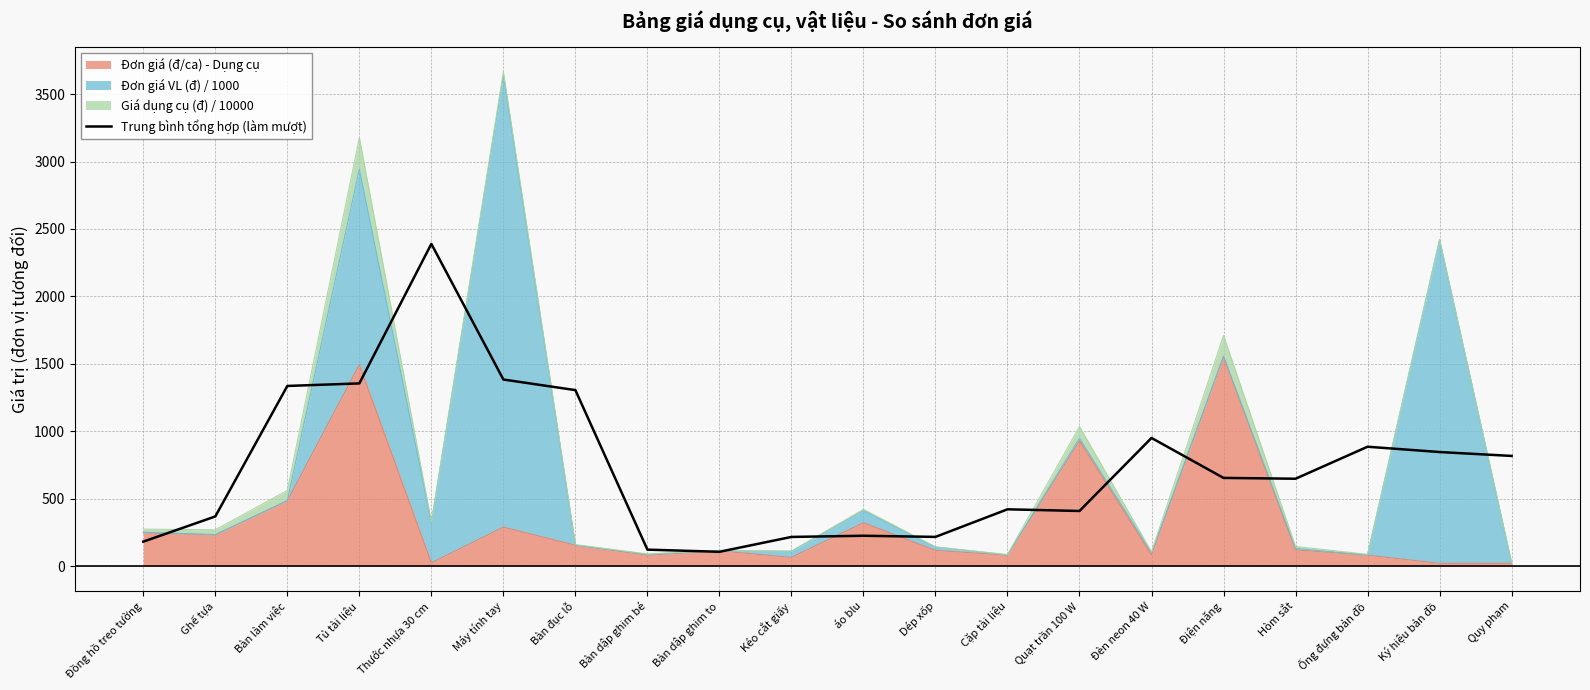

What is the change in value from Ống đựng bản đồ to Quy phạm?

-68.3